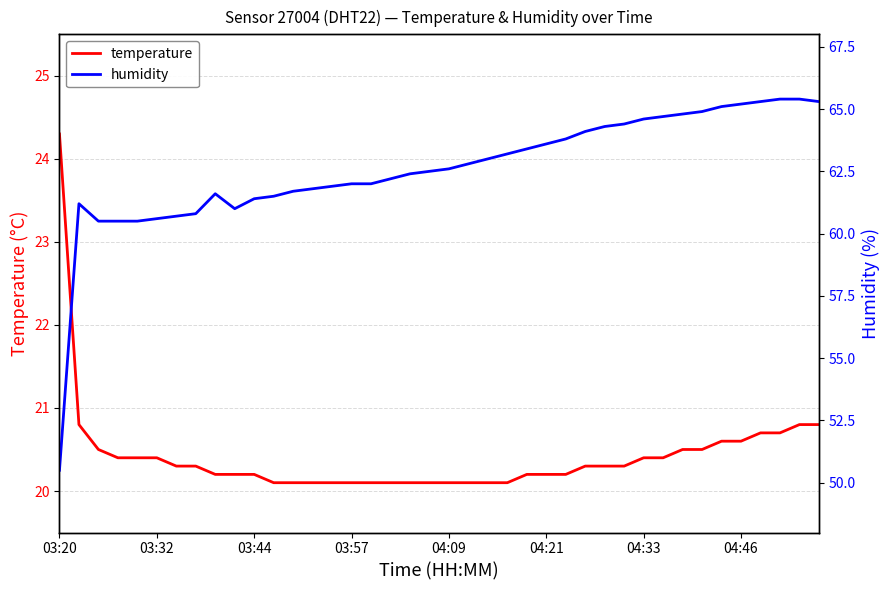

True or false: temperature and humidity cross at least once.

False